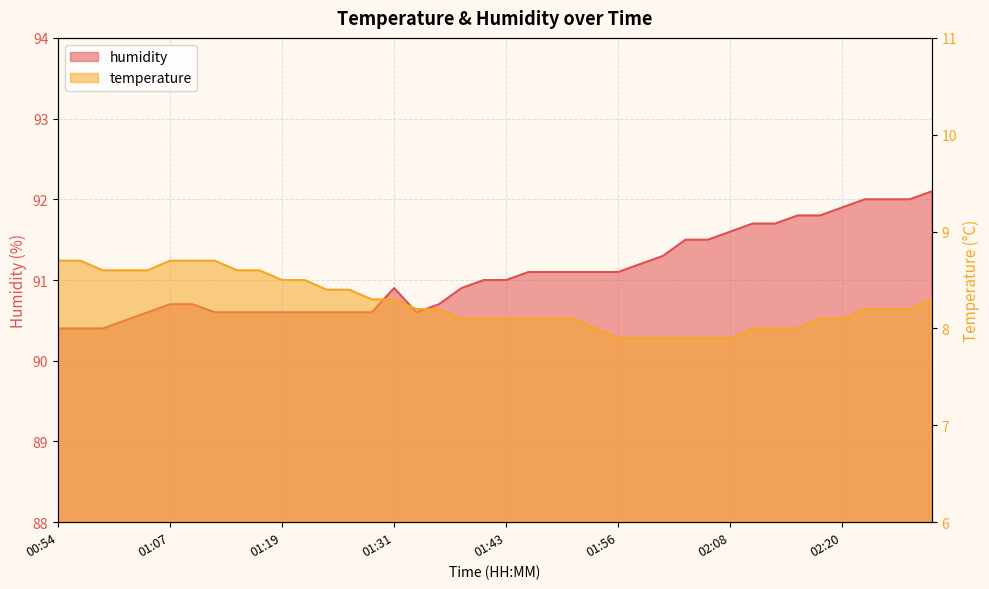

The humidity series shows 91.5 at 02:03. True or false?

True